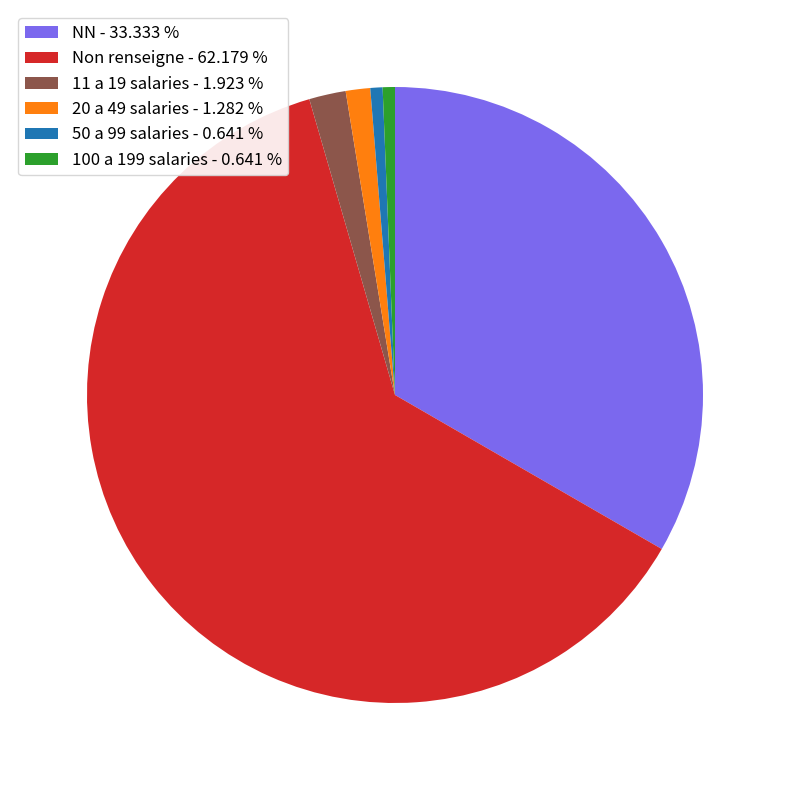

Which slice represents more than half of the pie?

Non renseigne - 62.179 %